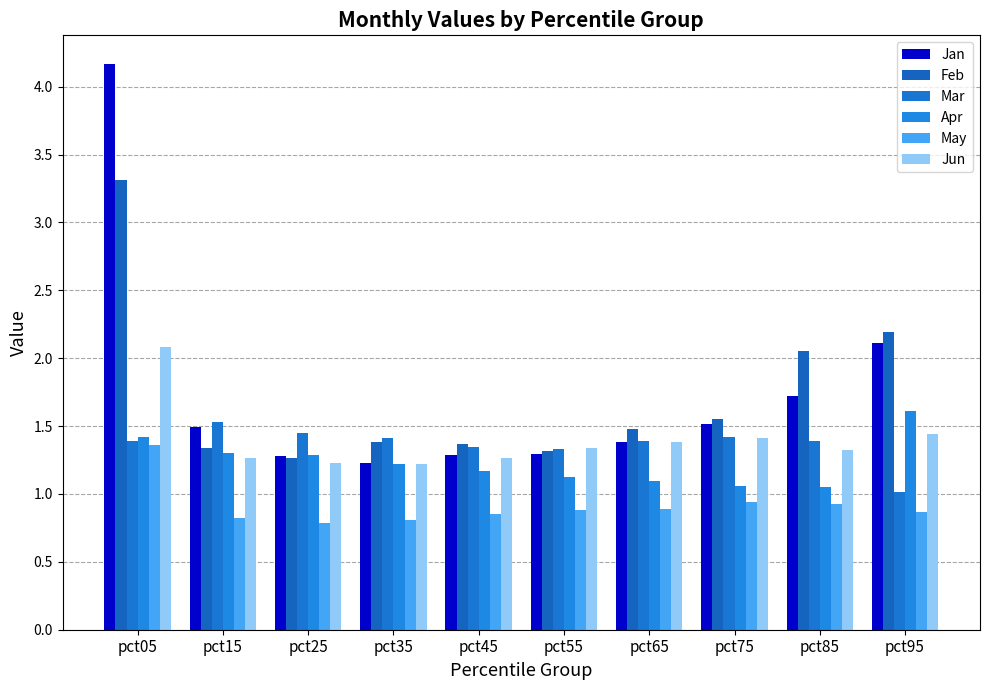

What is the value of the Apr bar at the 6th from the left?

1.1